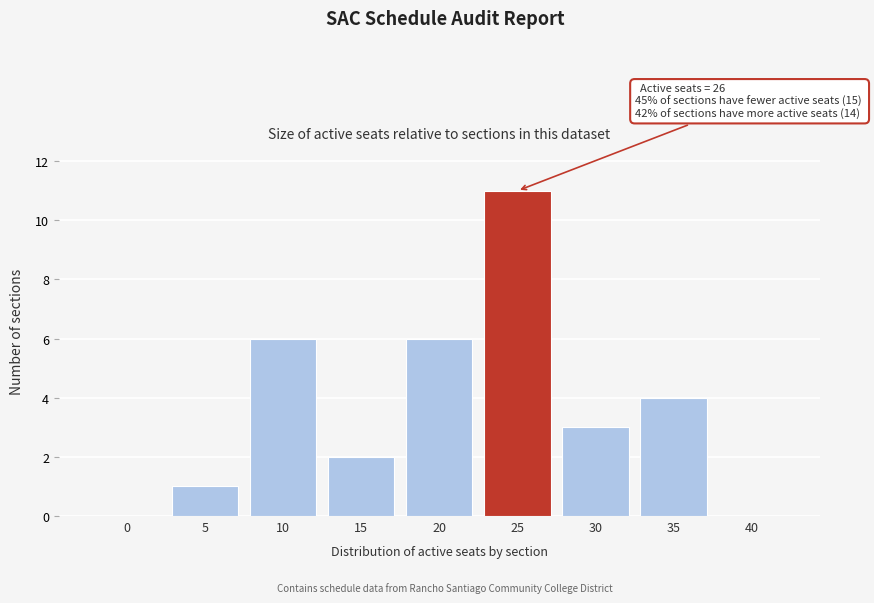

Reading left to right, transcribe all the data shown in this chart.

0=0	5=1	10=6	15=2	20=6	25=11	30=3	35=4	40=0